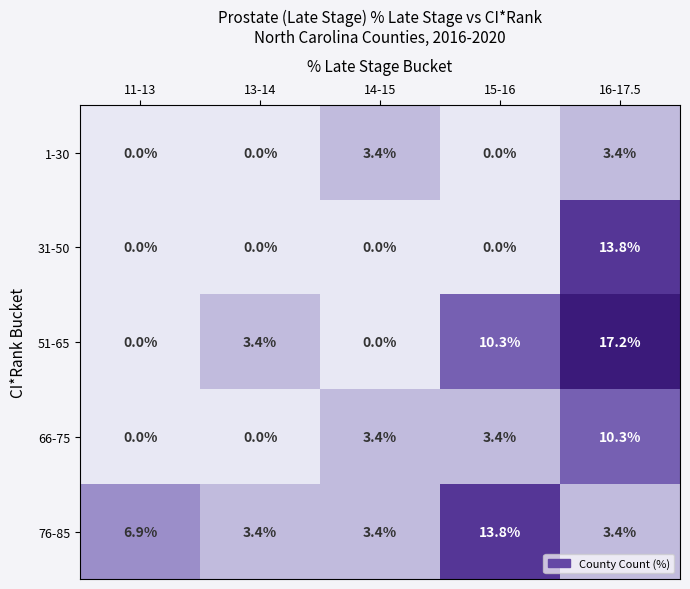

Count the 1-30 values in the range 0 to 3.

3